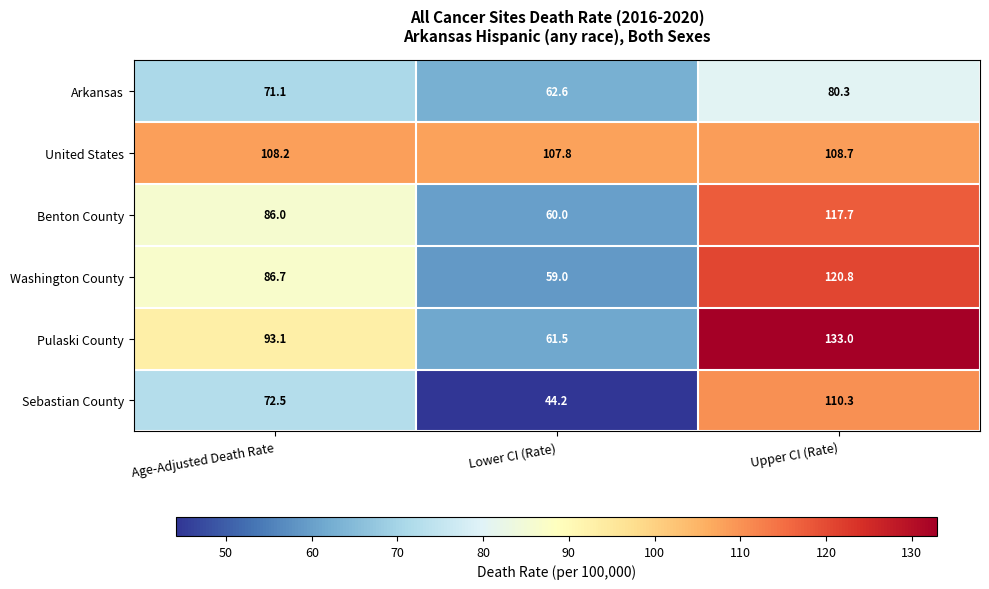

Rank the series by their maximum value, from lowest to highest.

Arkansas, United States, Sebastian County, Benton County, Washington County, Pulaski County